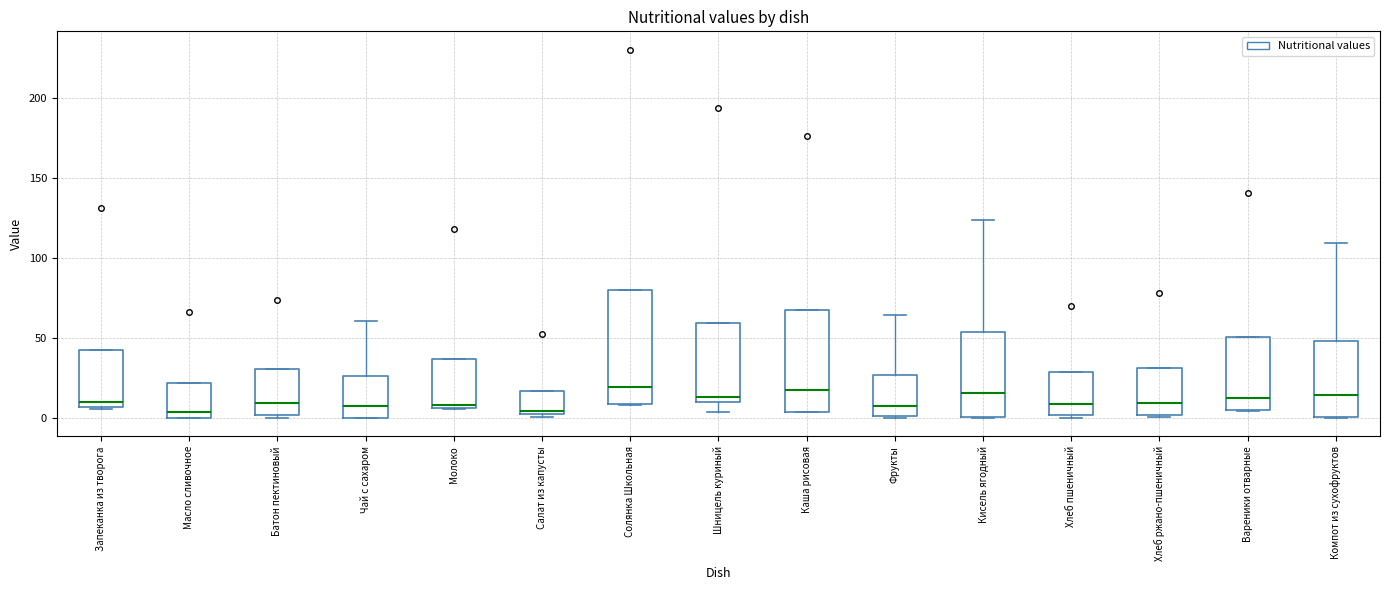

Comparing the boxes themselves (not the whiskers), which one is the tallest?

Солянка Школьная